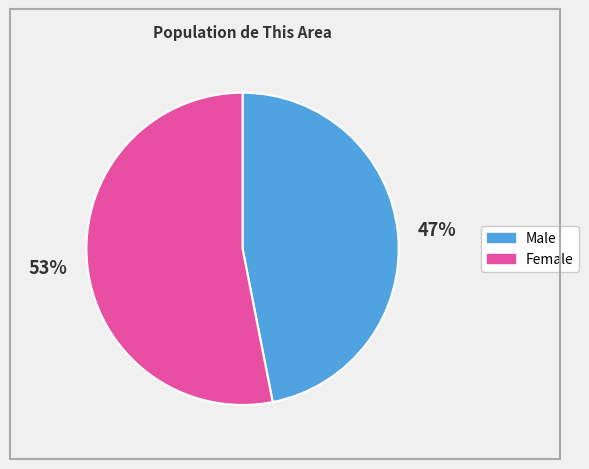

To the nearest percent, what is the average slice percentage?

50%